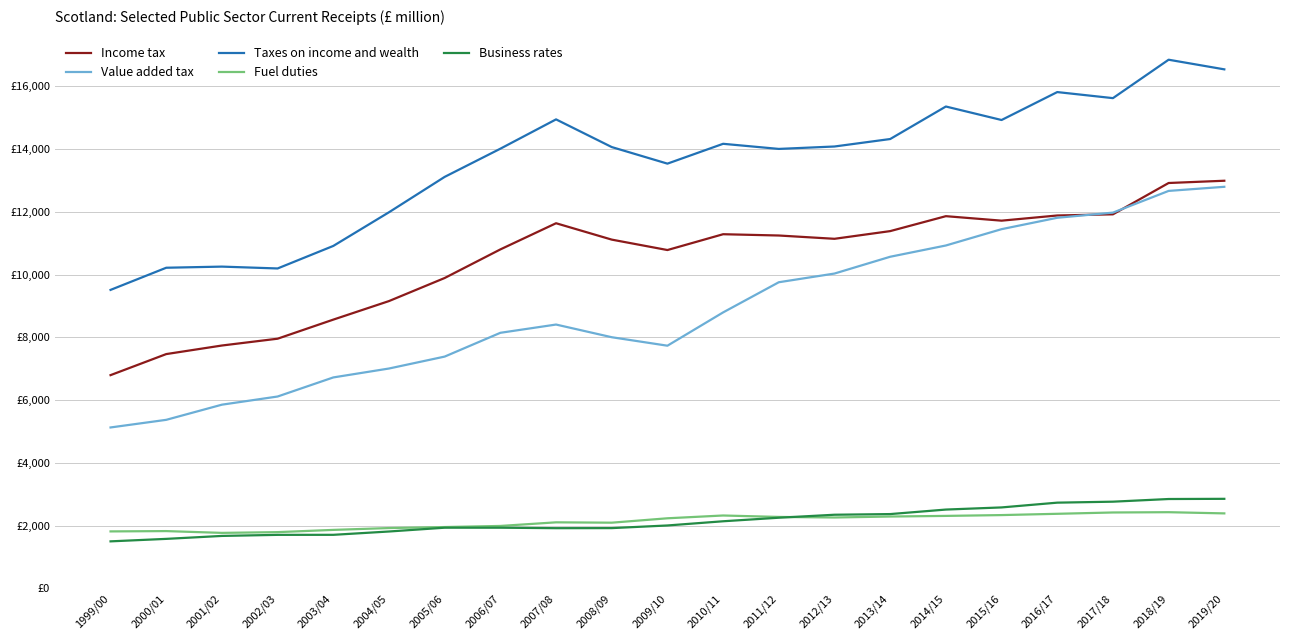

What position from the left is 2003/04?

5